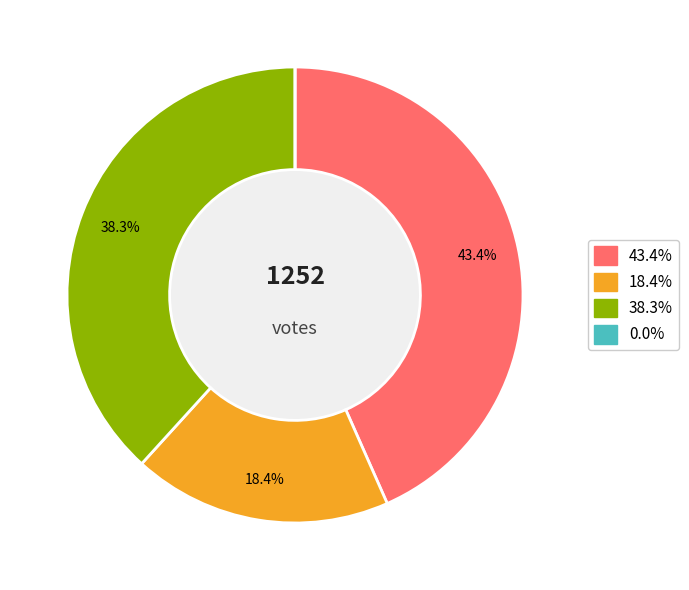

Is there a majority slice in this chart?

No